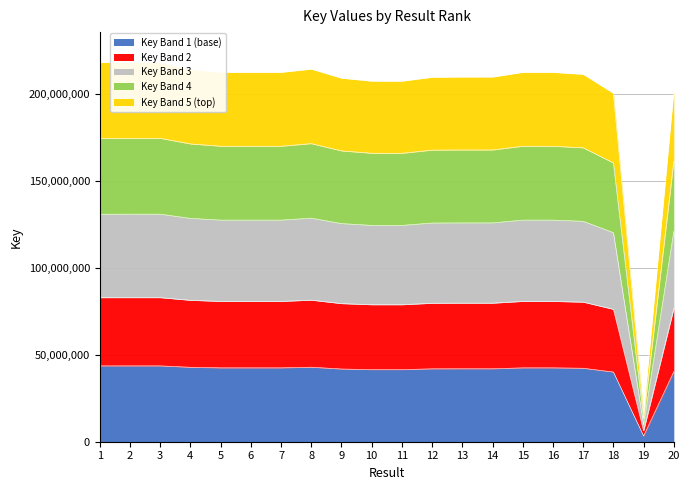

What is the difference between the second highest and minimum values?

201973700.0